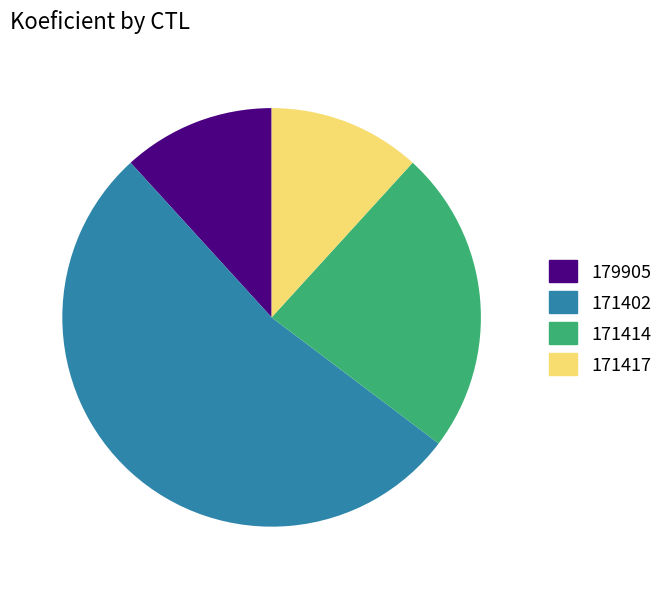

How many slices are in this pie chart?

4